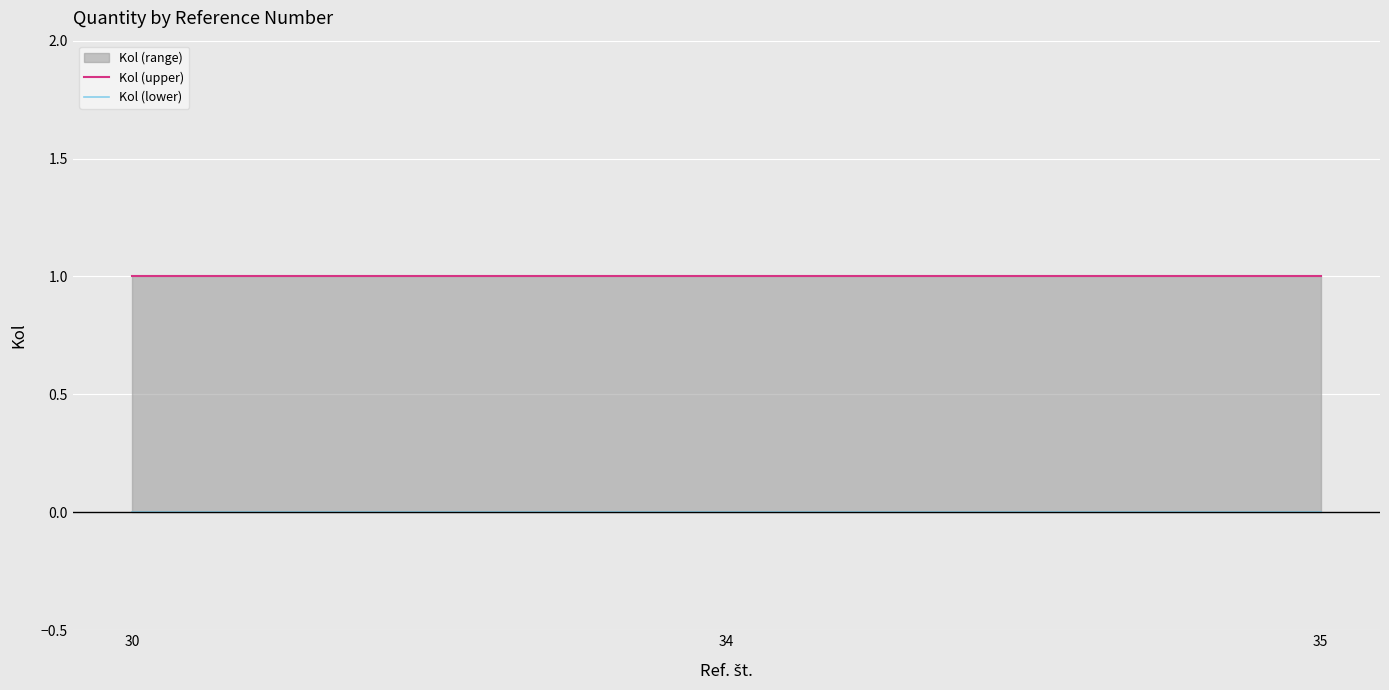

What is the spread (max minus min) of values at 35?

1